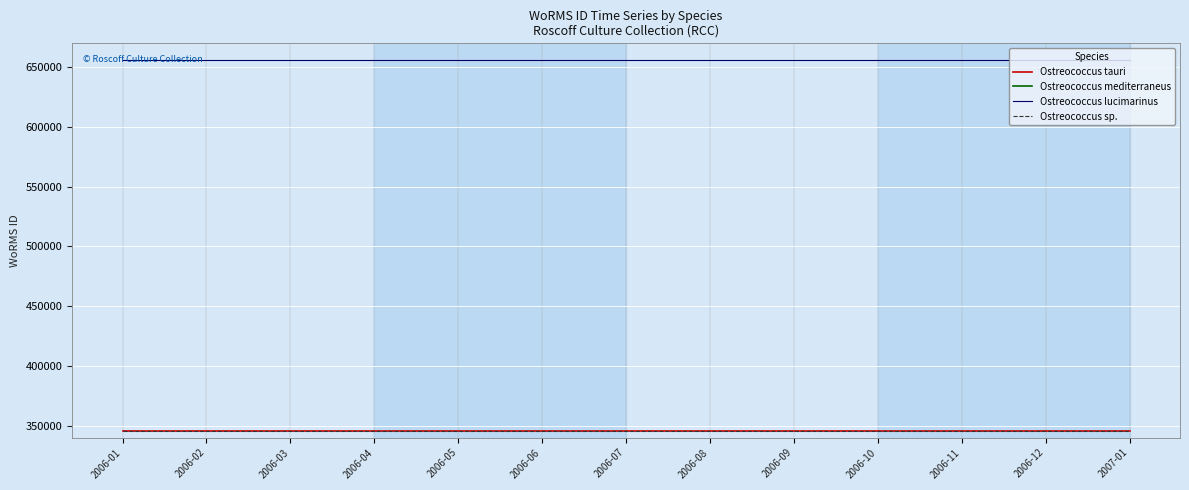

At which label does Ostreococcus tauri reach its peak?

2006-01